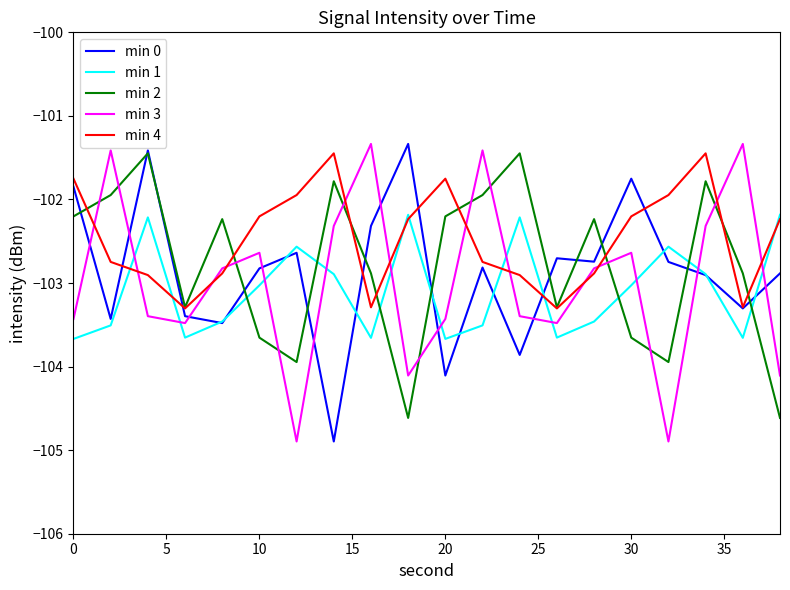

Which series ends up on top after the final intersection of min 2 and min 3?

min 3